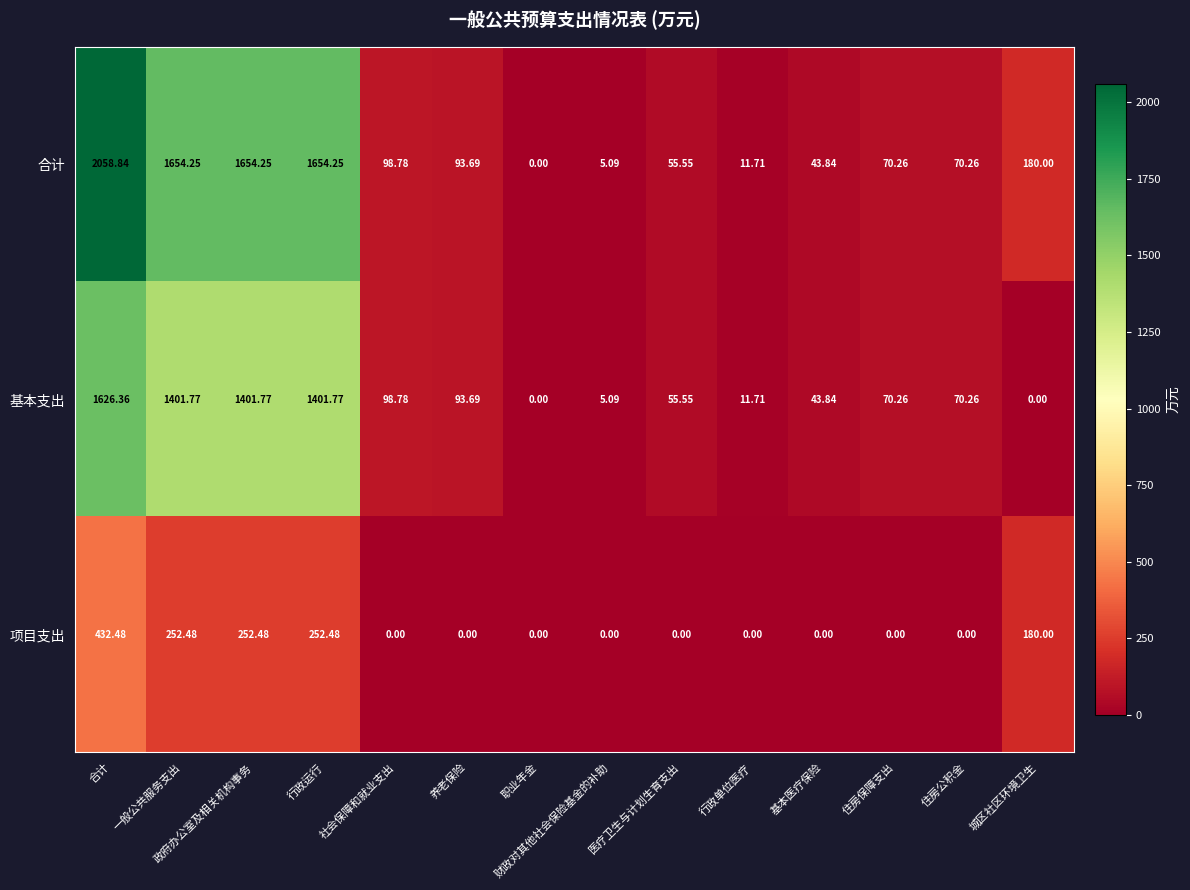

What is the spread (max minus min) of values at 一般公共服务支出?

1401.8